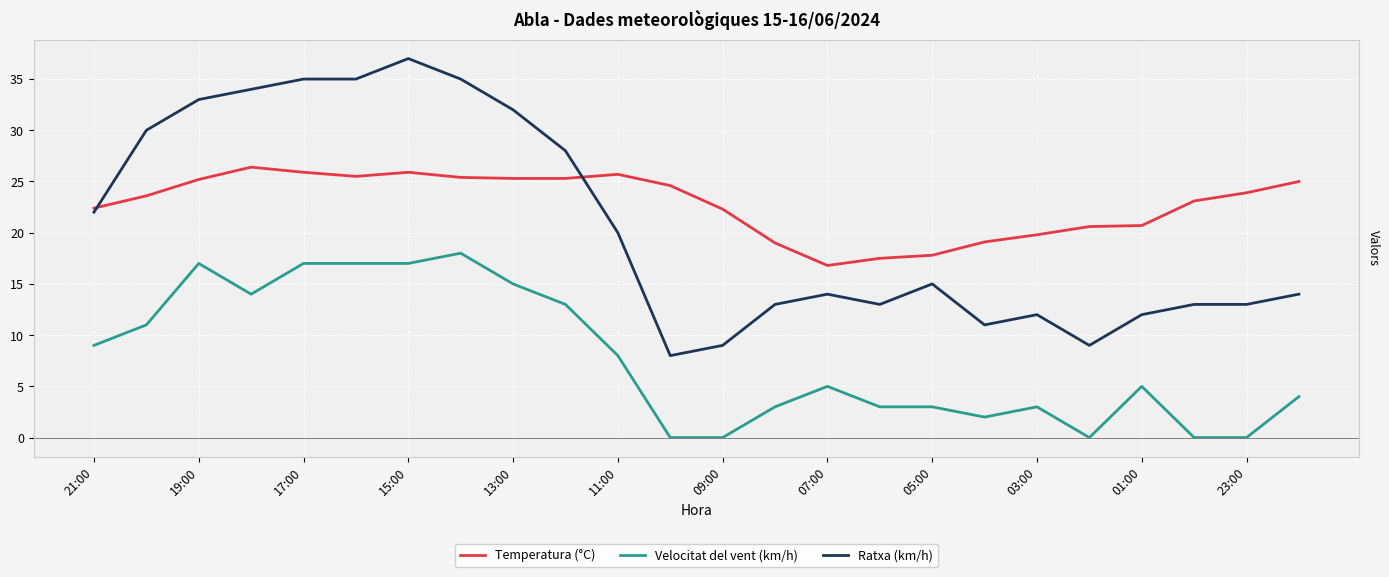

What is the minimum value for Ratxa (km/h)?

8.0